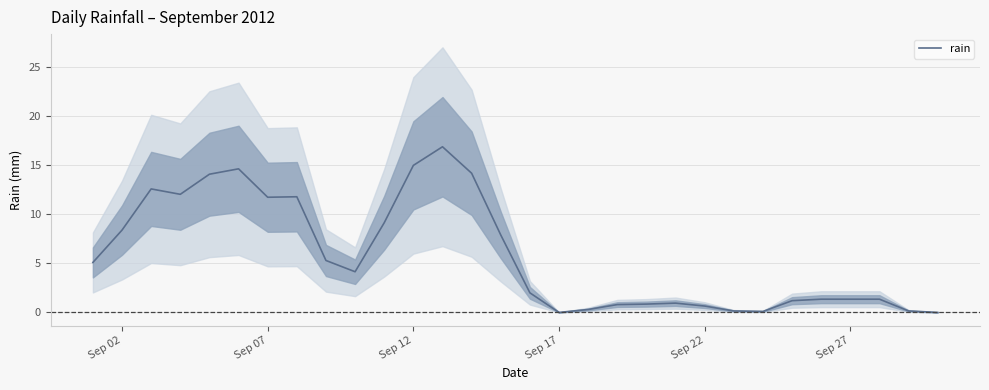

The rain series shows 7.2 at Sep 07. True or false?

False